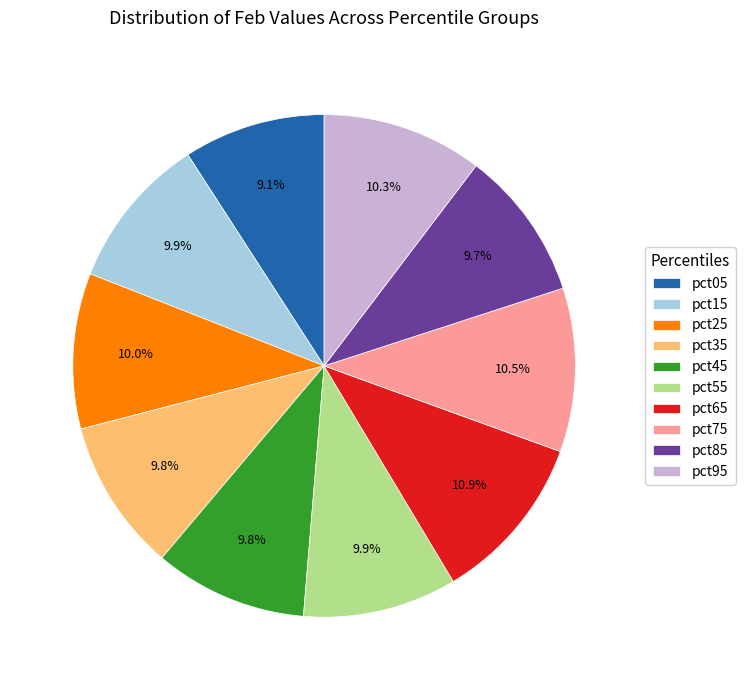

How many segments does this pie chart have?

10